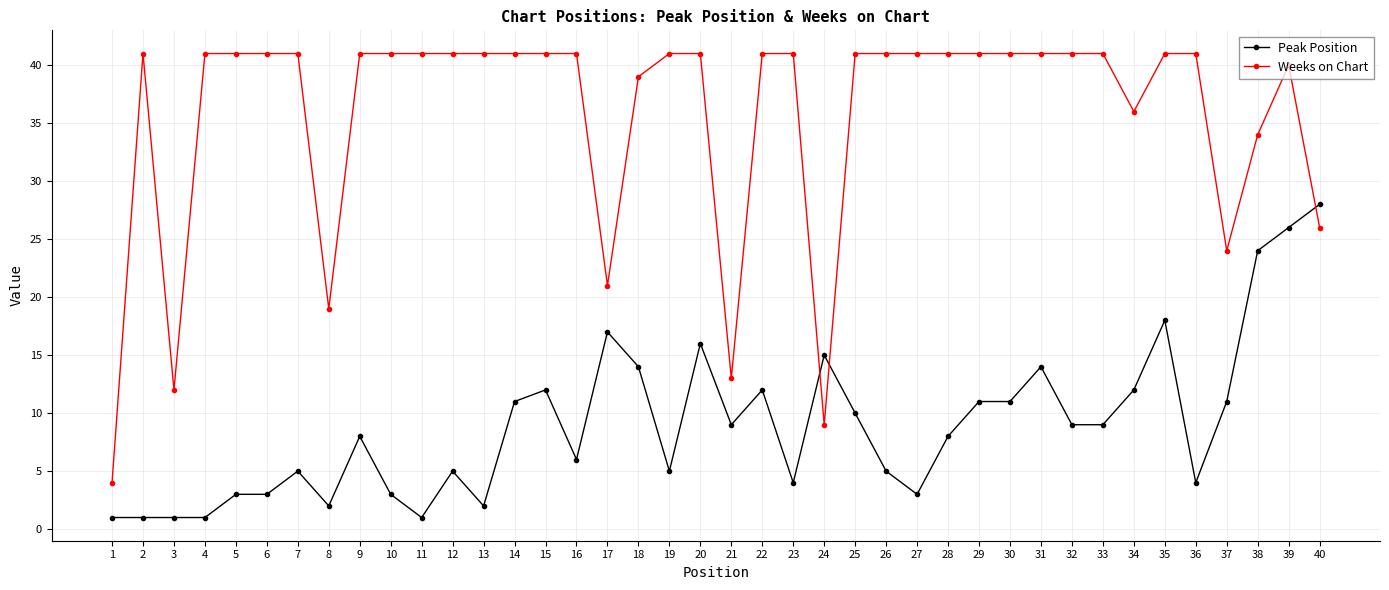

Which series has the widest spread of values?

Weeks on Chart